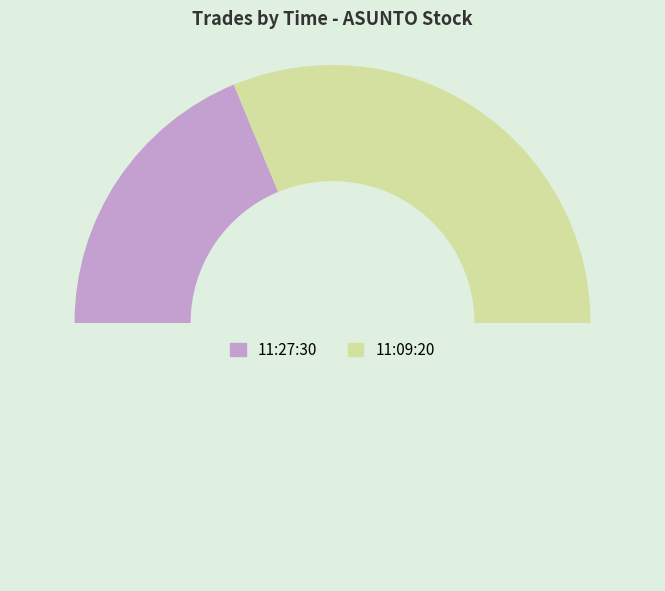

Which slice is the largest?

11:09:20